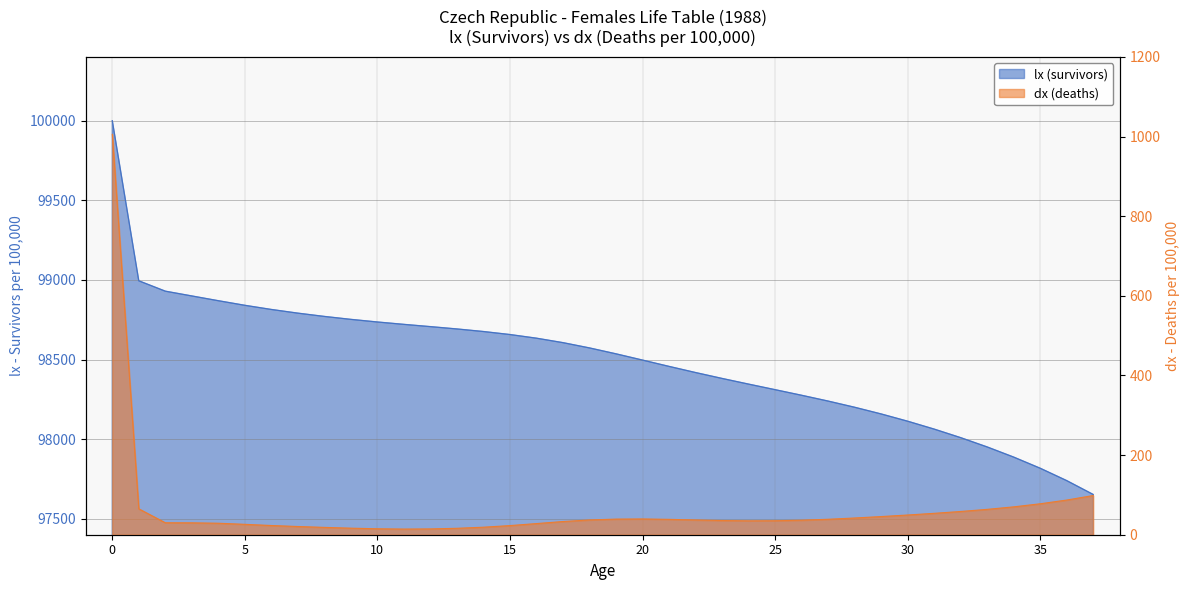

Does the chart display data point markers on the line(s)?

No